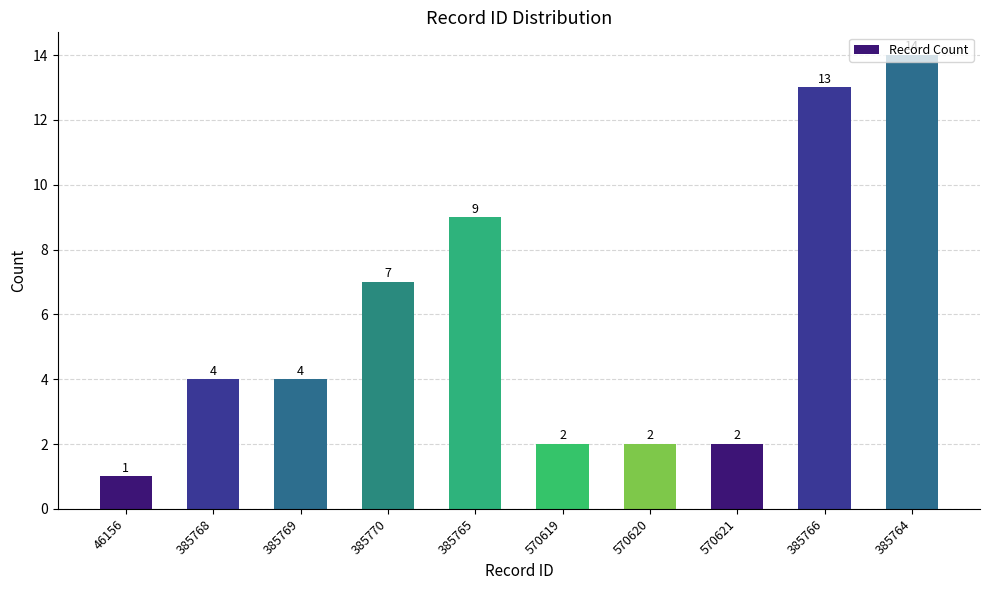

How many values are below 4?

4